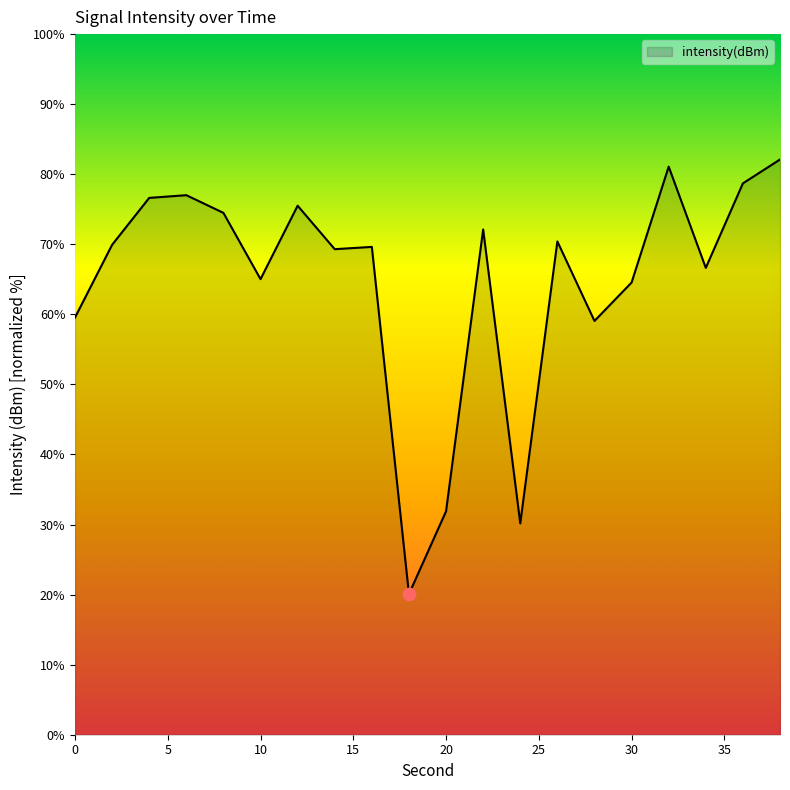

What is the minimum value shown in the chart?

20.1